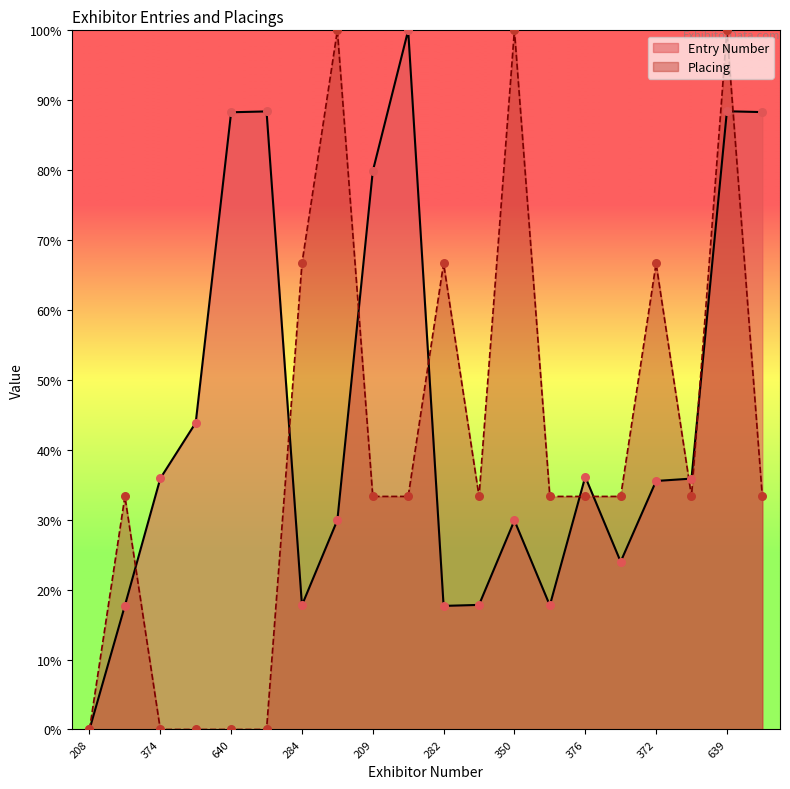

Which series contains the lowest Y value?

Entry Number